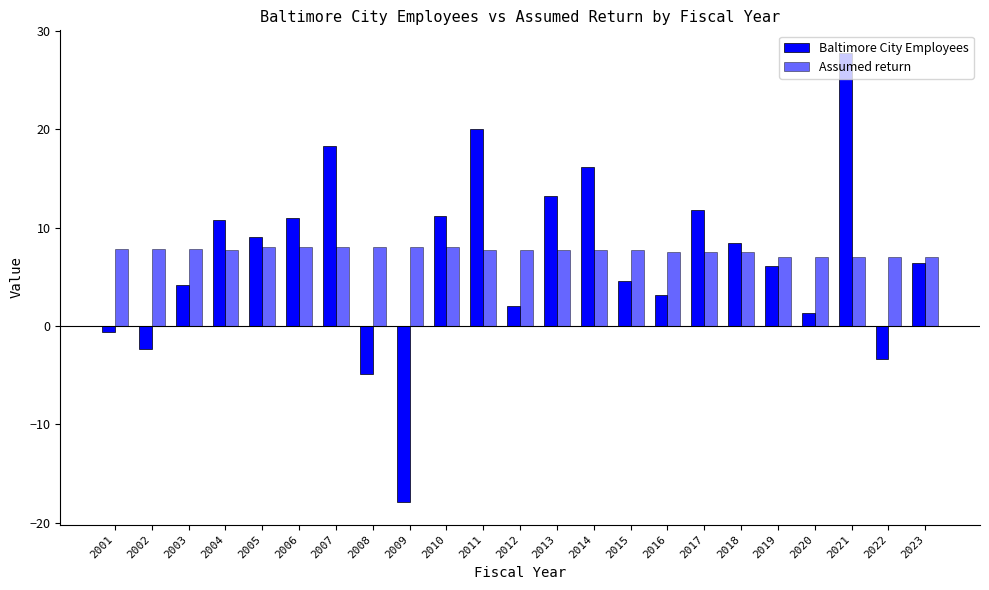

What is the difference between the maximum and second lowest values in the Baltimore City Employees series?

32.6